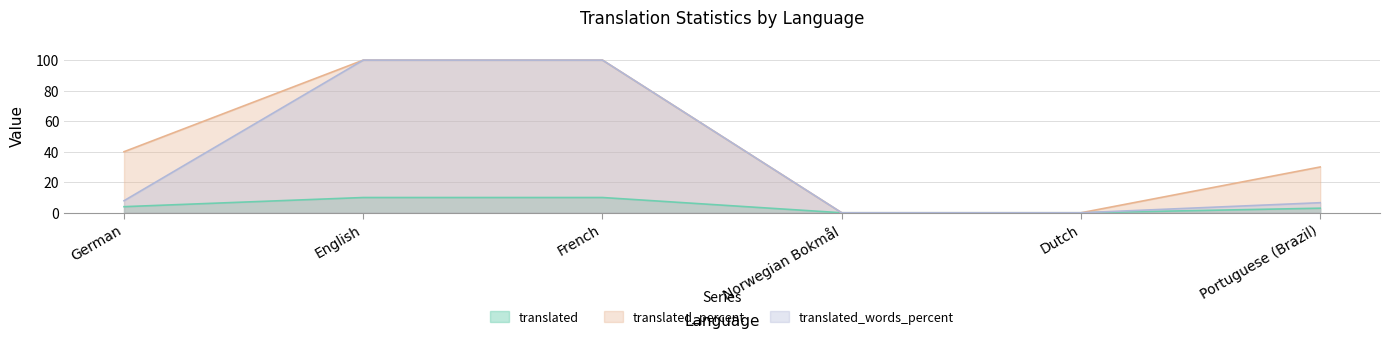

True or false: translated_words_percent and translated_percent cross at least once.

False